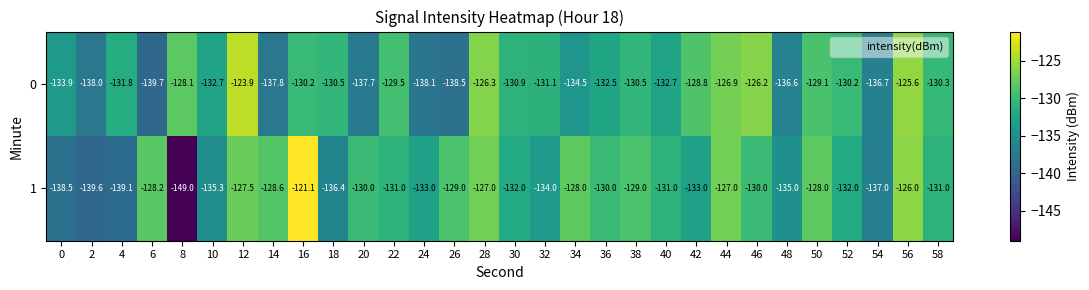

Rank the series by their maximum value, from lowest to highest.

0, 1